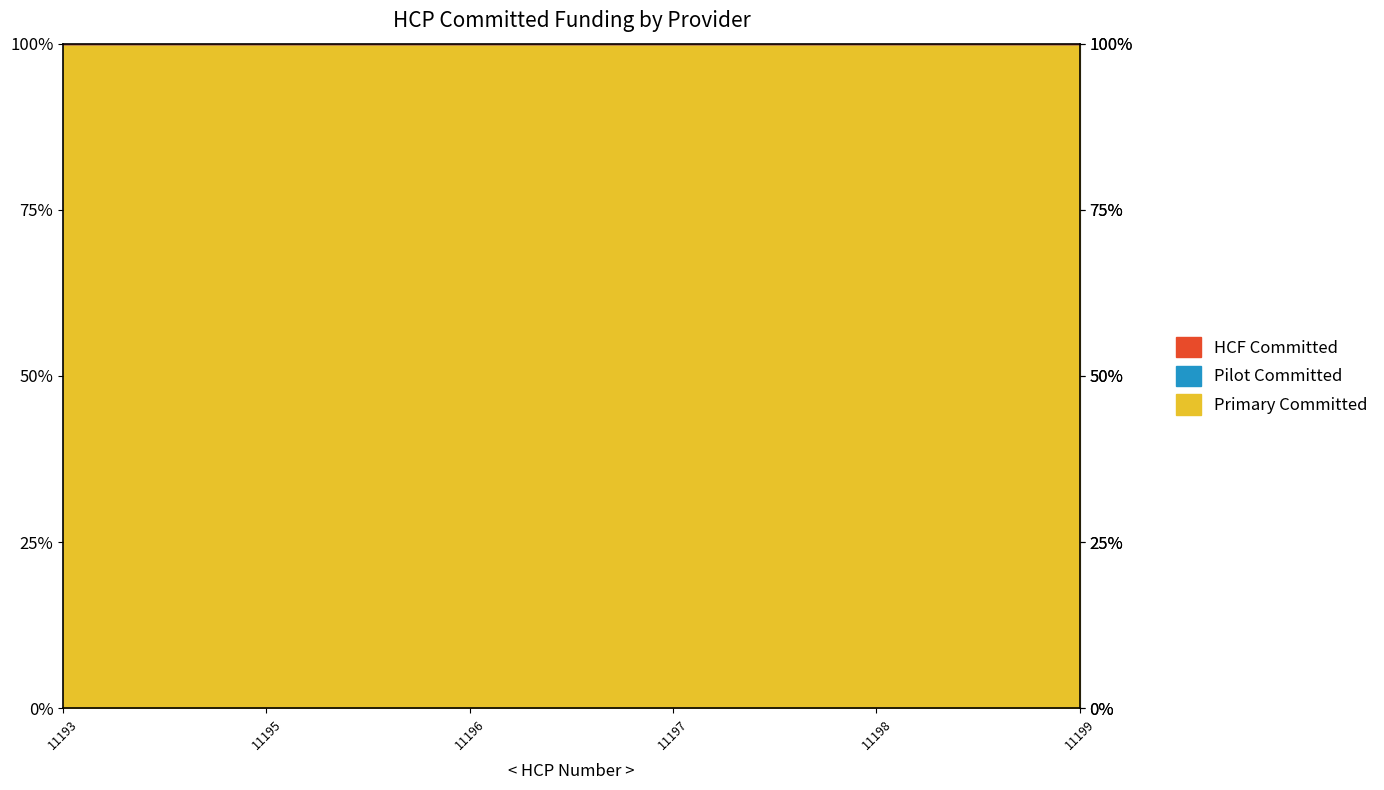

What is the total value across all series at 11198?

40973.5